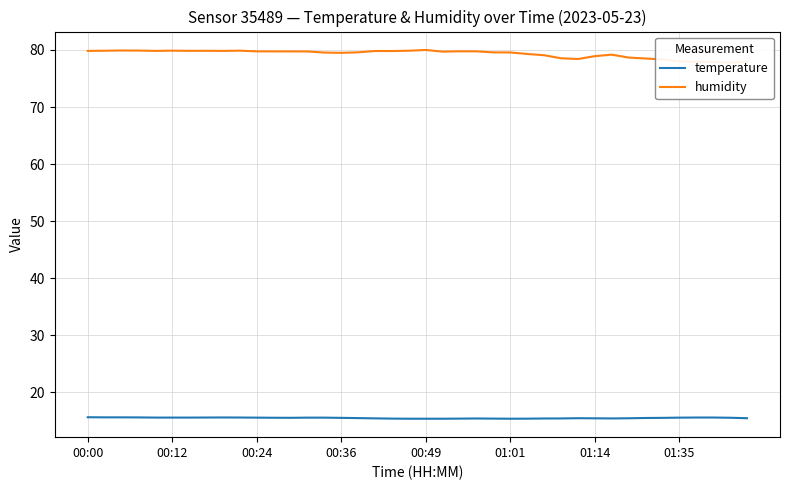

Does the chart have visible grid lines?

Yes